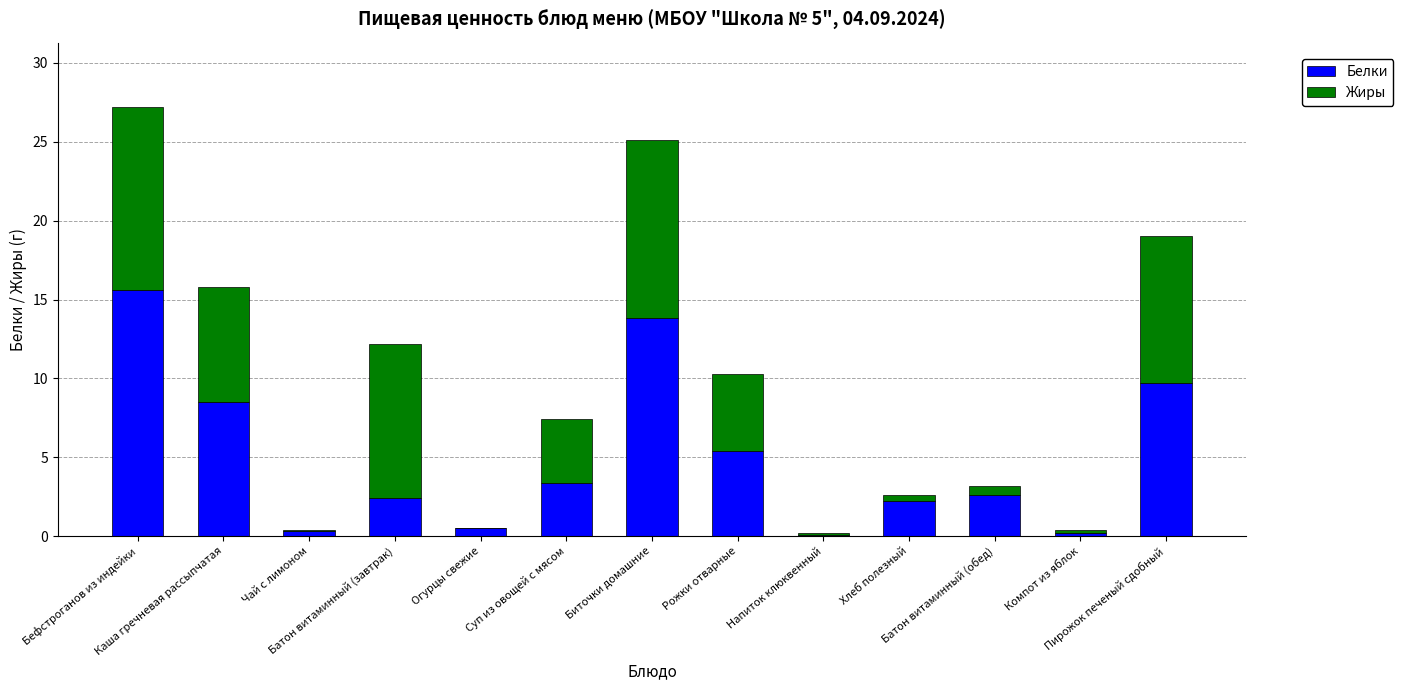

What is the sum of all Белки values?

64.7